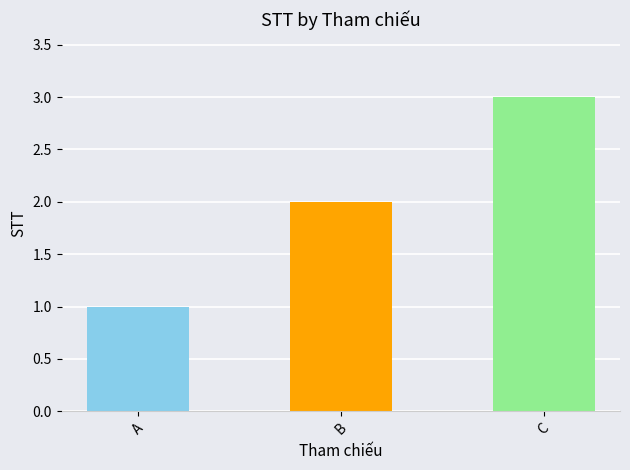

How many values are between 1 and 3?

3